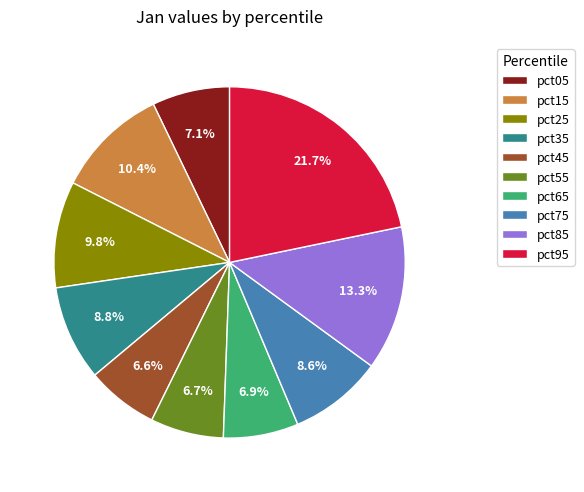

How many slices are in this pie chart?

10